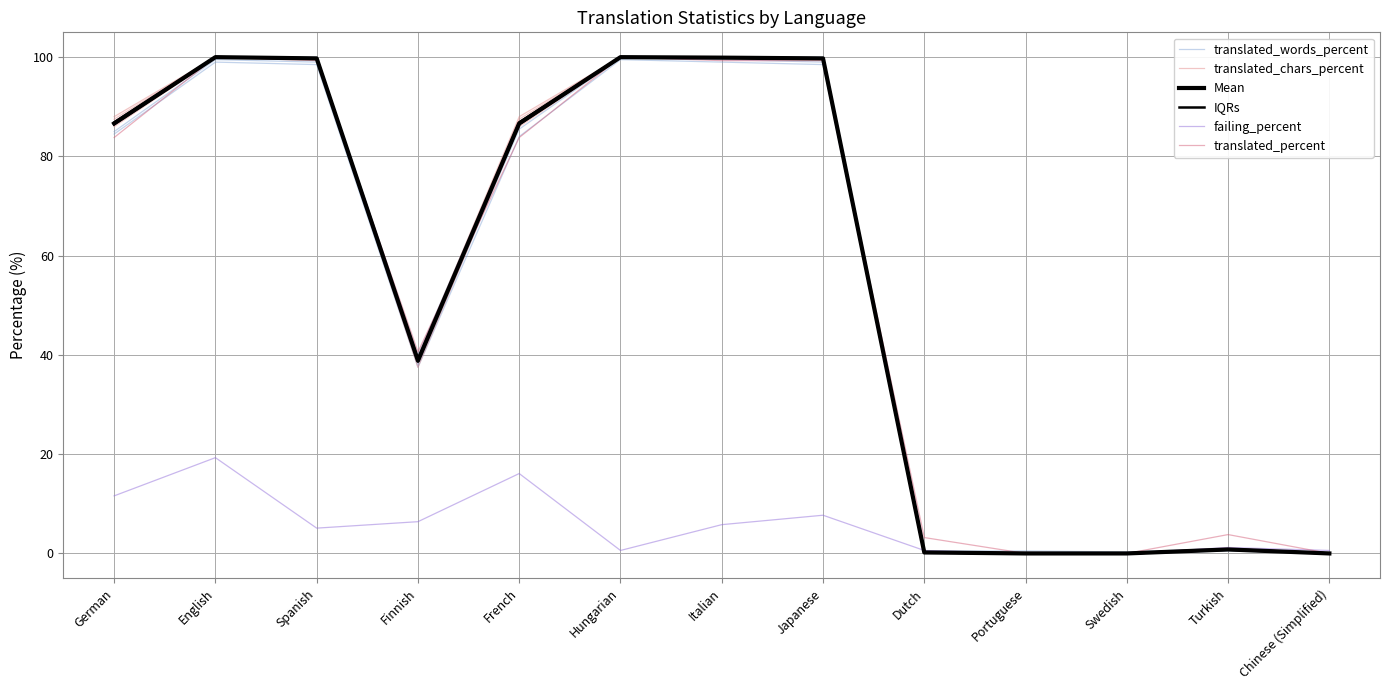

Reading left to right, what are all the values shown in this chart?

translated_words_percent: 86.3	100.0	99.8	39.2	86.3	100.0	99.9	99.8	0.2	0.0	0.0	0.7	0.0
translated_chars_percent: 87.0	100.0	99.7	38.5	87.0	100.0	99.9	99.7	0.2	0.0	0.0	0.9	0.0
Mean: 86.7	100.0	99.8	38.9	86.7	100.0	99.9	99.8	0.2	0.0	0.0	0.8	0.0
IQRs: 86.5	100.0	99.8	39.0	86.5	100.0	99.9	99.8	0.2	0.0	0.0	0.8	0.0
failing_percent: 11.6	19.3	5.1	6.4	16.1	0.6	5.8	7.7	0.6	0.0	0.0	1.2	0.6
translated_percent: 83.8	100.0	99.3	40.6	83.8	100.0	99.3	99.3	3.2	0.0	0.0	3.8	0.0